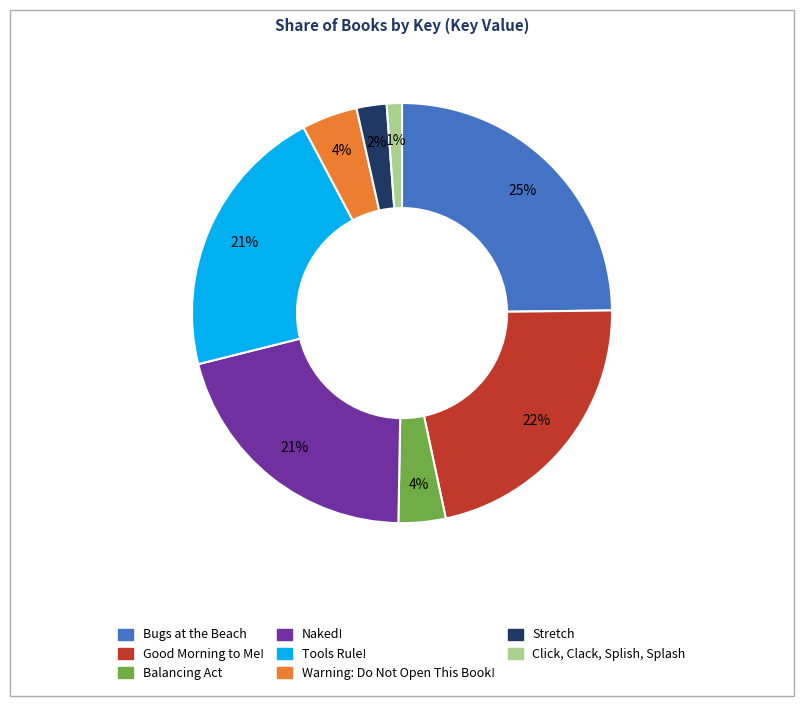

Which slice is the smallest?

Click, Clack, Splish, Splash